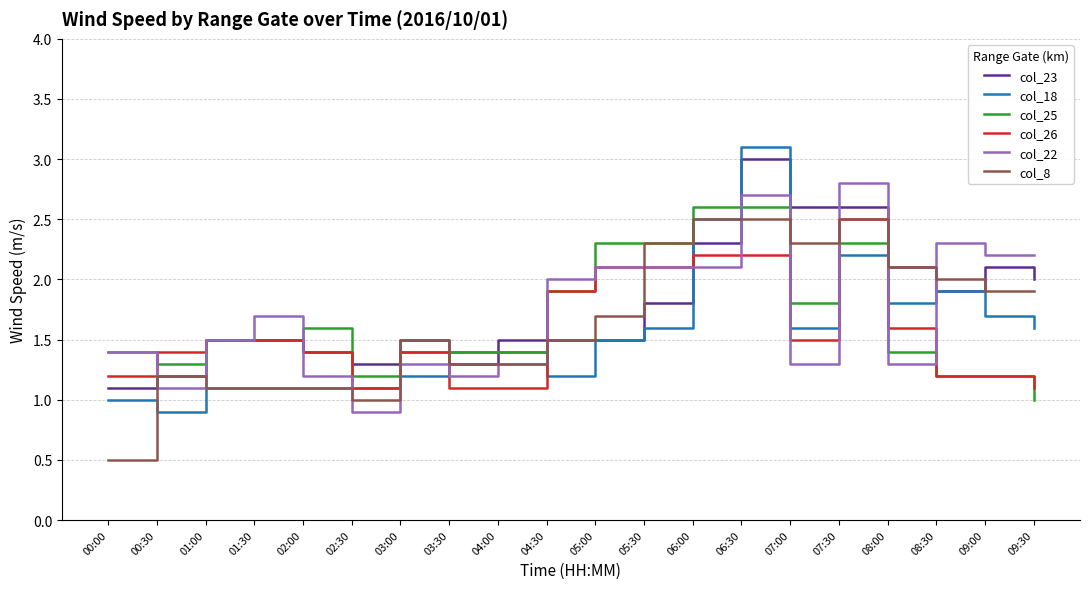

The col_22 series shows 1.8 at 07:30. True or false?

False